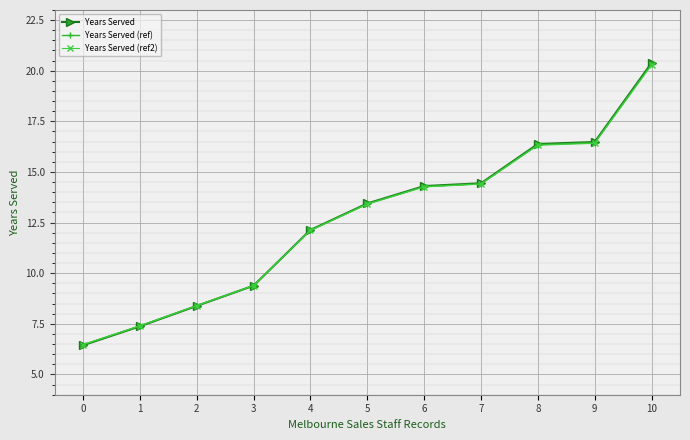

What is the maximum value shown in the chart?

20.4